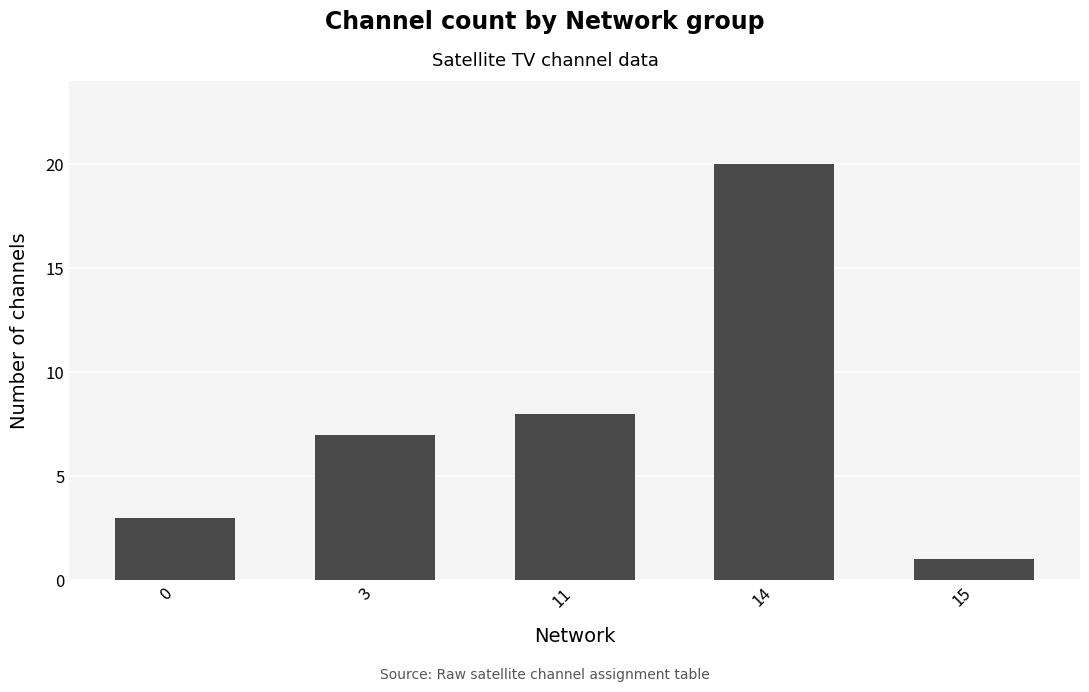

Is it true that the value at 14 is 20?

True